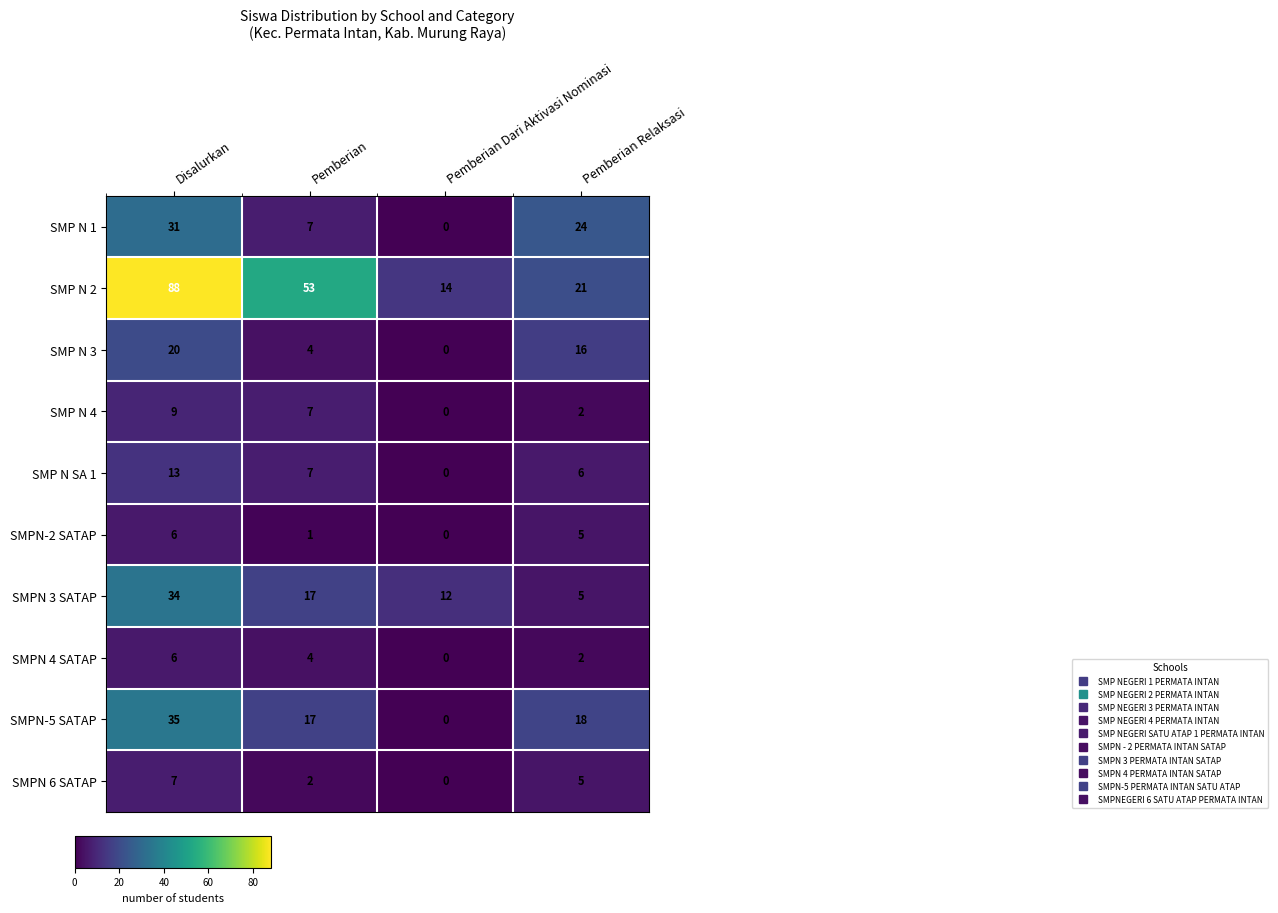

Which series has the largest range (max minus min)?

SMP N 2